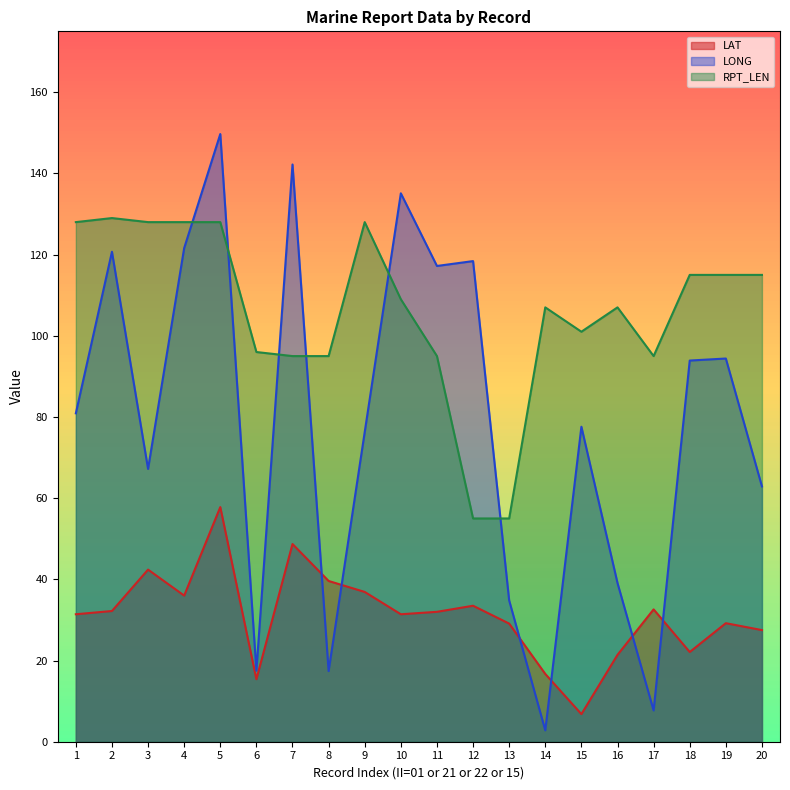

What are all the series names shown in the legend?

LAT, LONG, RPT_LEN